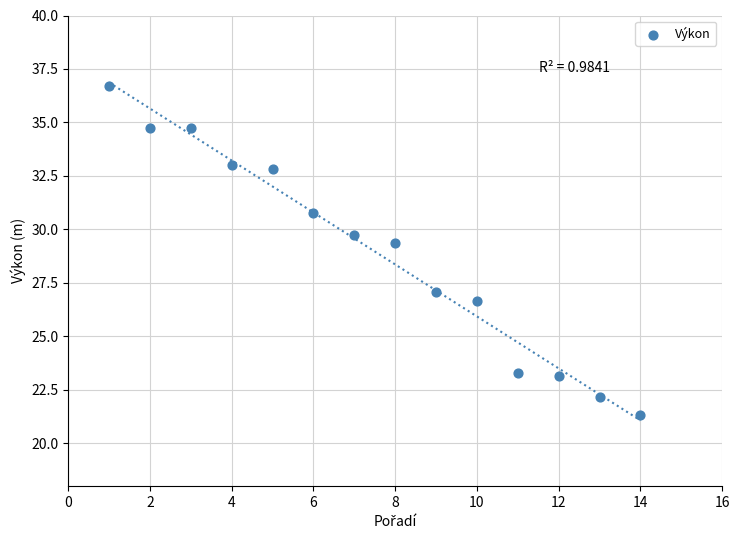

What Y value in the scatter plot is closest to 29?

29.4